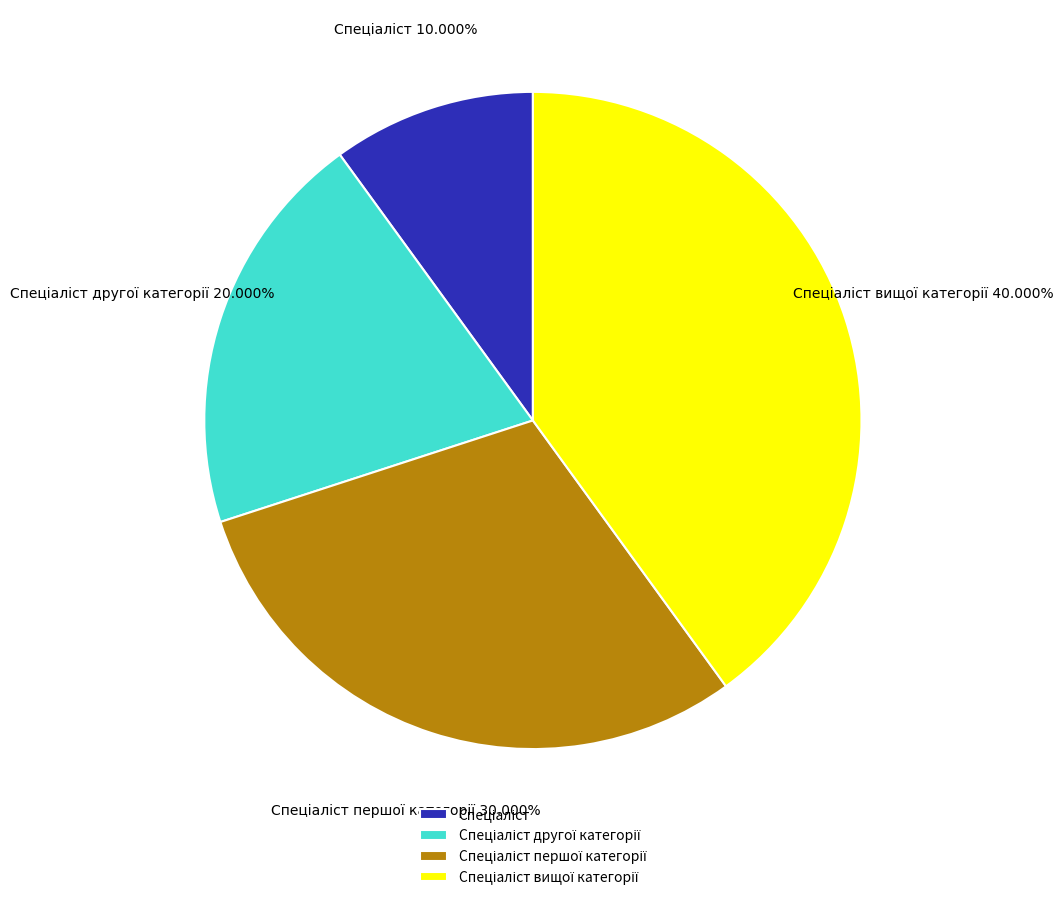

Does any single category account for the majority?

No